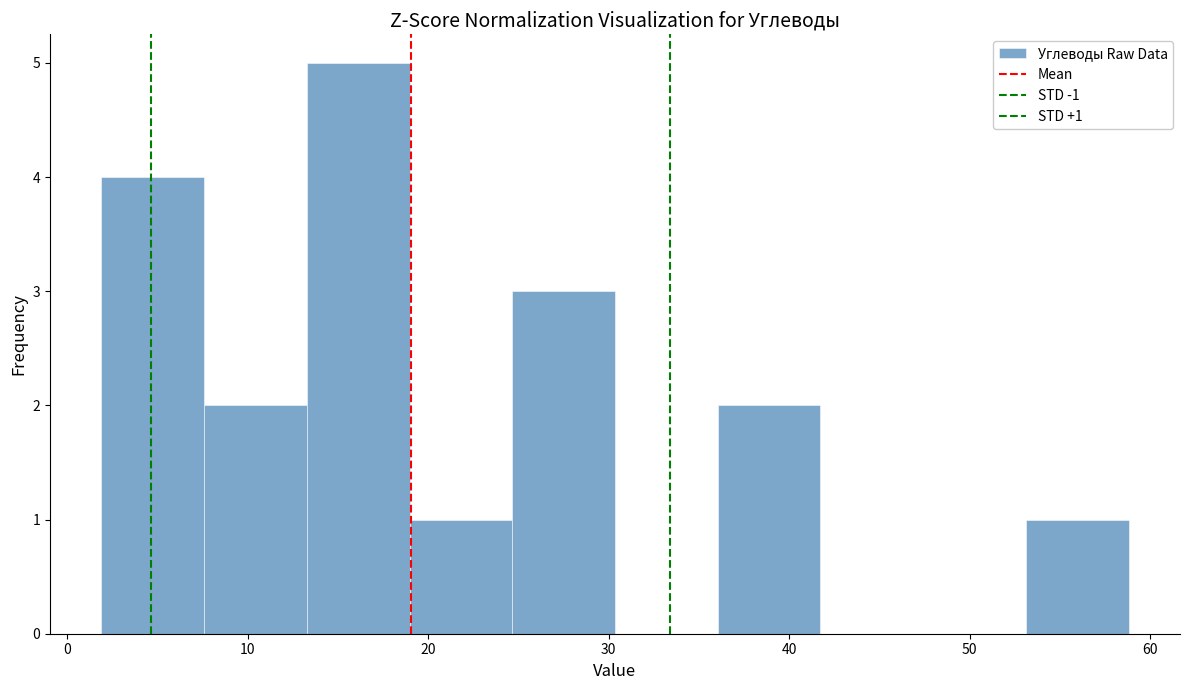

Over which range of the x-axis is the bar tallest?

13 to 19